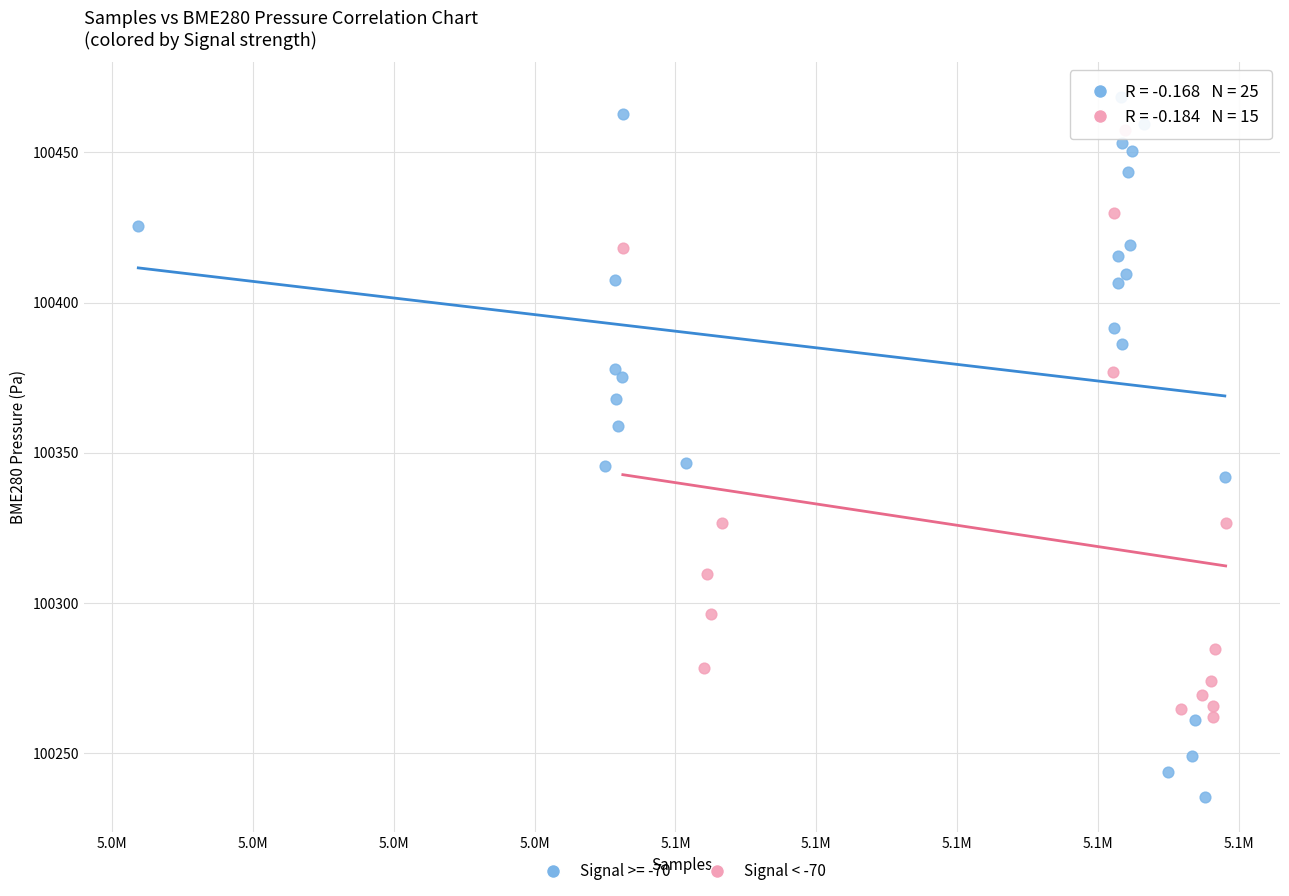

Which series contains the highest Y value?

Signal >= -70